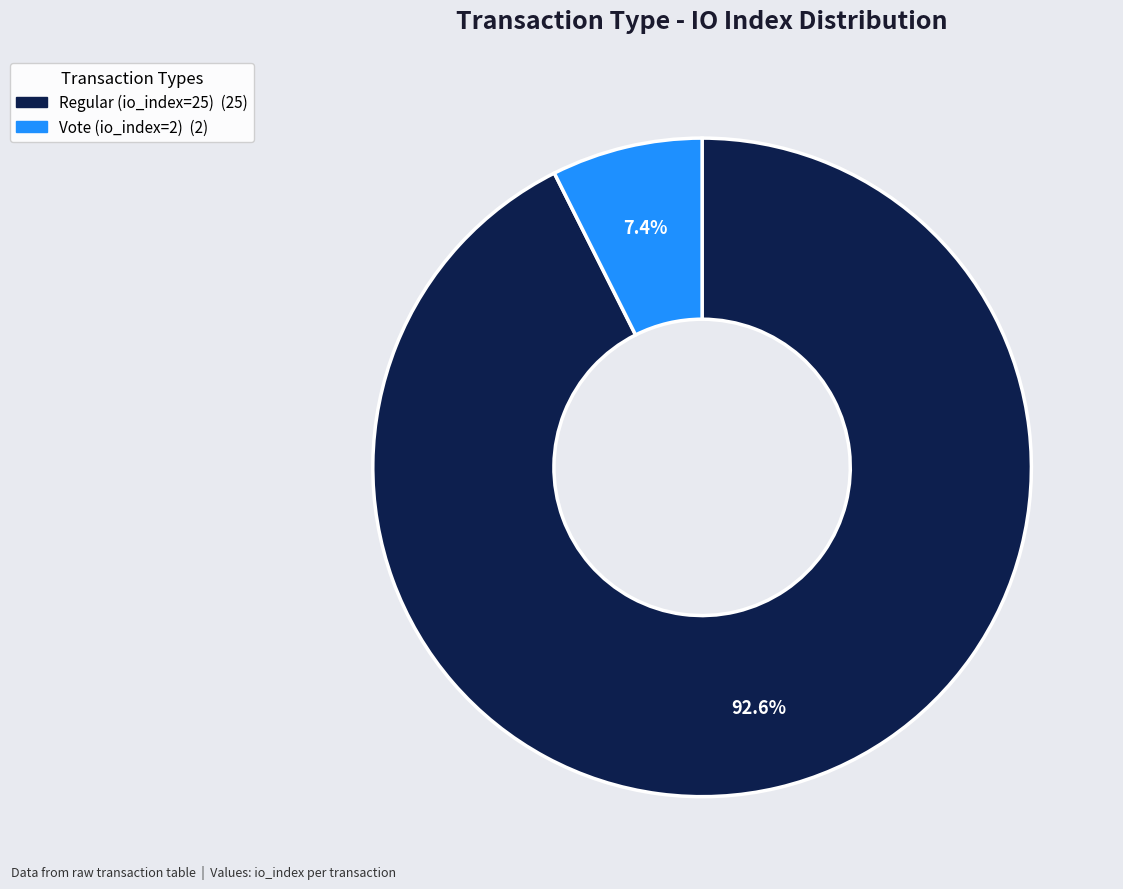

How many slices are in this pie chart?

2